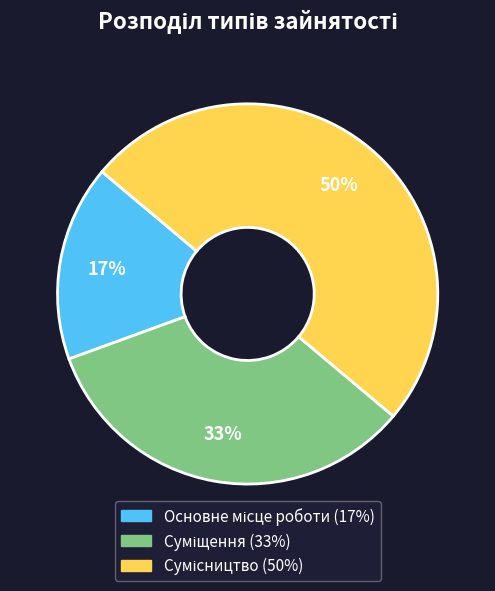

To the nearest percent, what is the average slice percentage?

33%